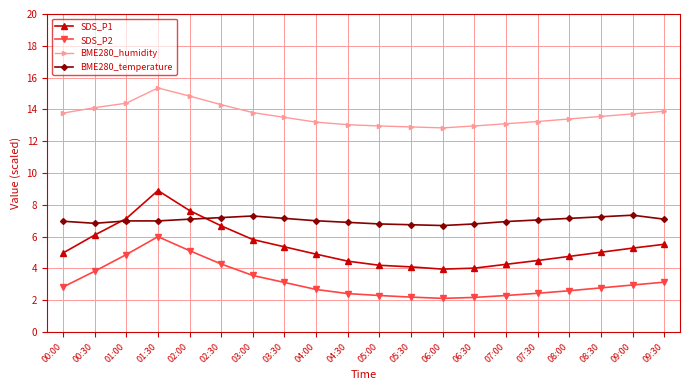

What is the lowest value of the BME280_humidity series?

12.8